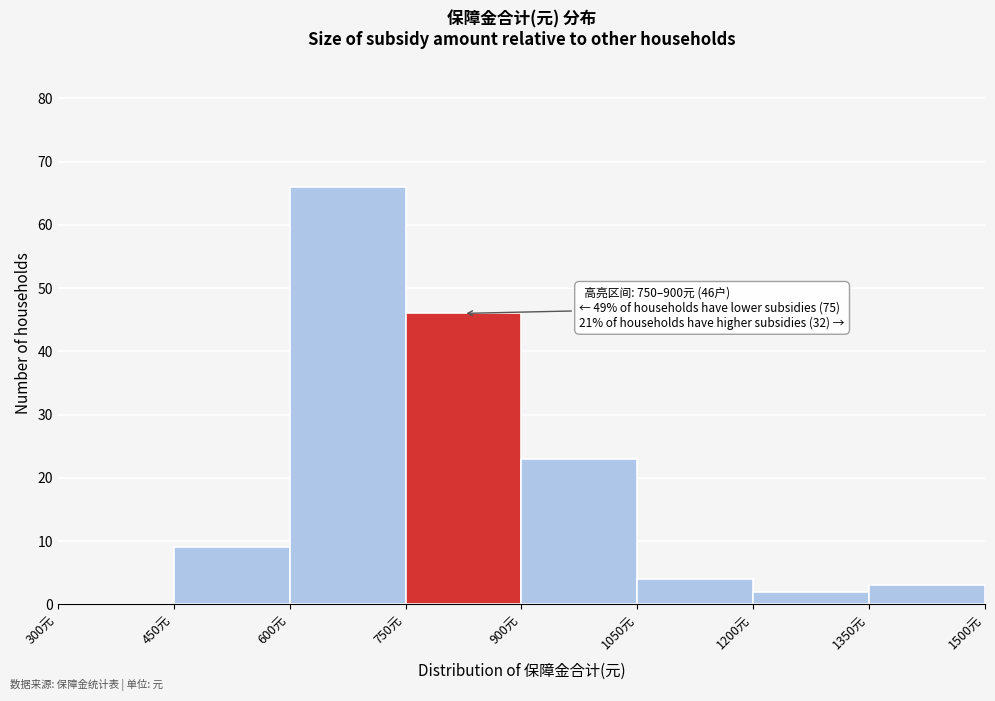

Over which range of the x-axis is the bar tallest?

600 to 750